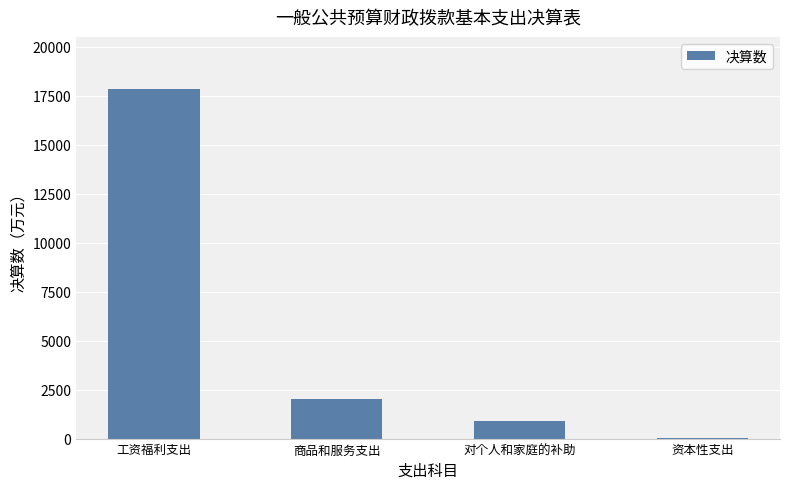

What is the average value?

5200.6